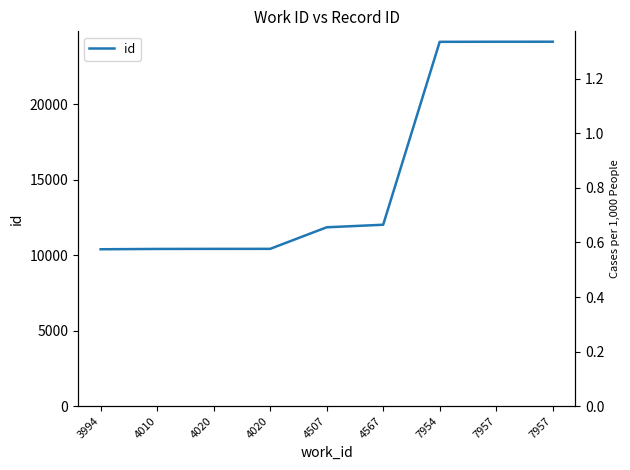

Reading left to right, list all the values displayed in this chart.

10385	10406	10411	10412	11840	12009	24123	24130	24131